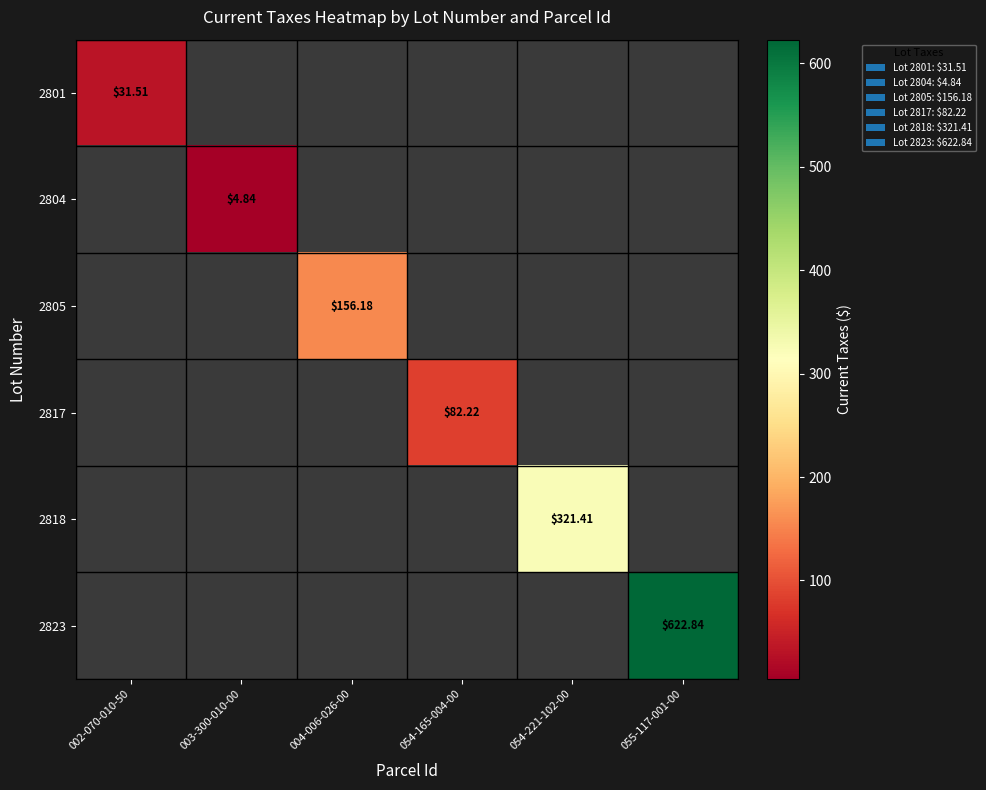

At how many categories does at least one series exceed 529?

1